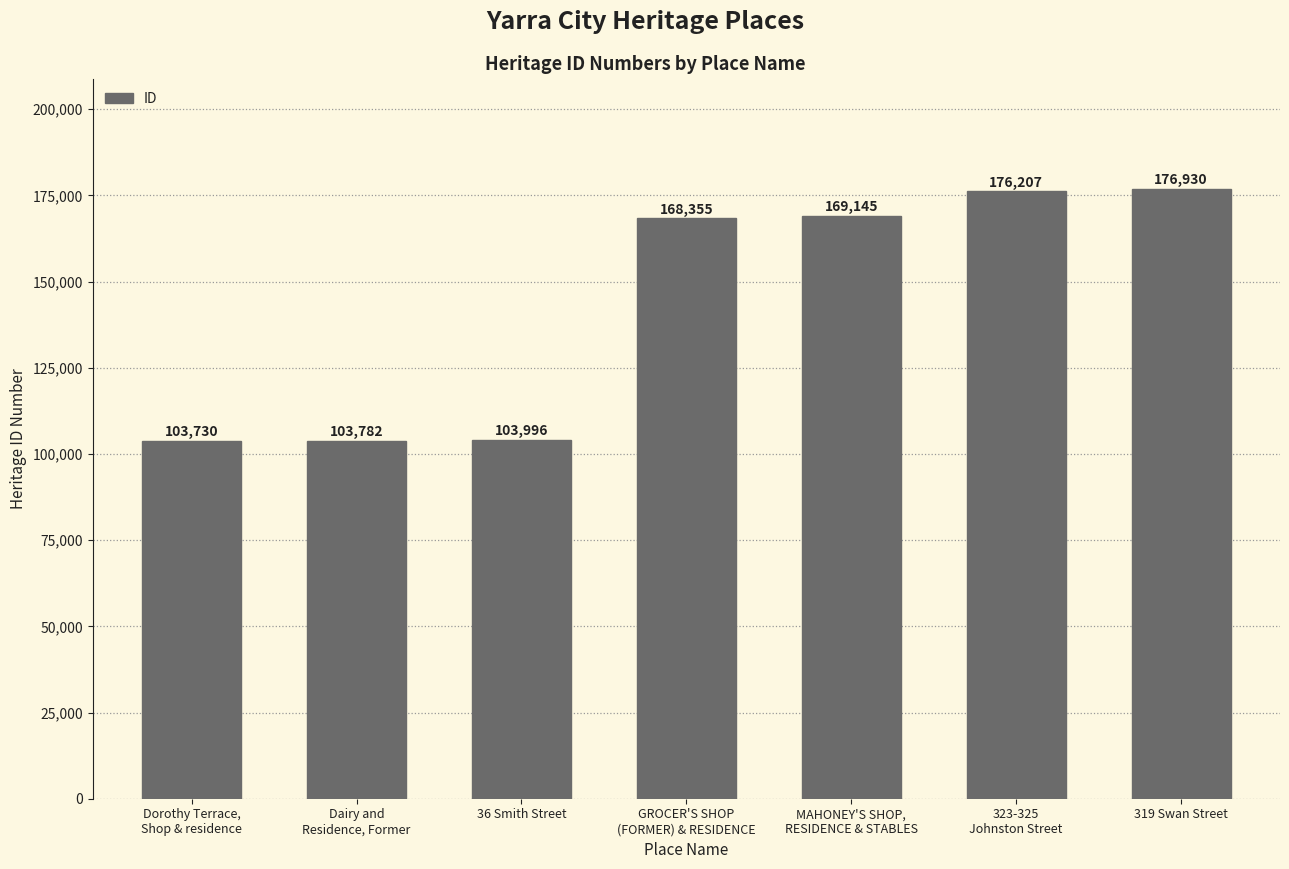

List the labels in order of value, largest first.

319 Swan Street, 323-325
Johnston Street, MAHONEY'S SHOP,
RESIDENCE & STABLES, GROCER'S SHOP
(FORMER) & RESIDENCE, 36 Smith Street, Dairy and
Residence, Former, Dorothy Terrace,
Shop & residence